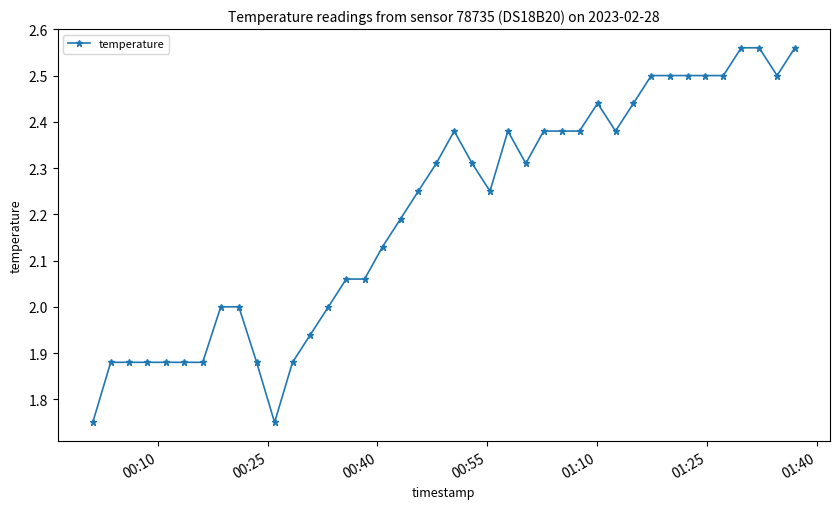

What is the difference between the second highest and minimum values?

0.8